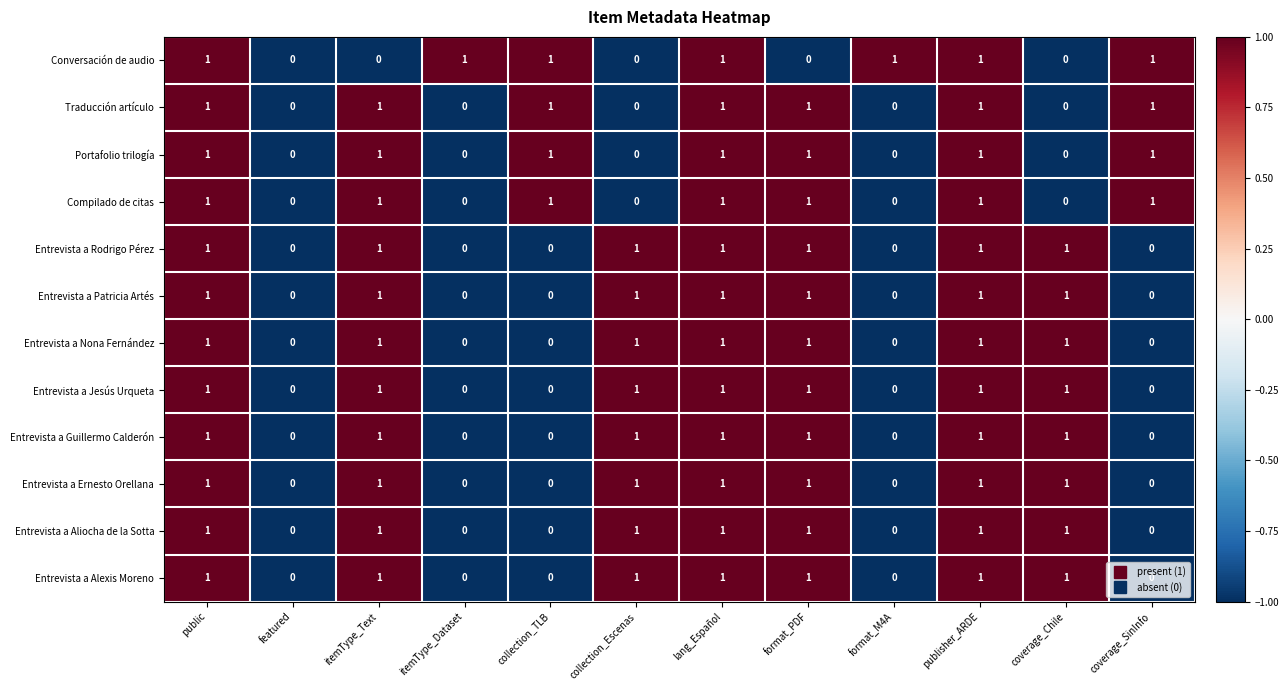

How many categories are shown in the chart?

12